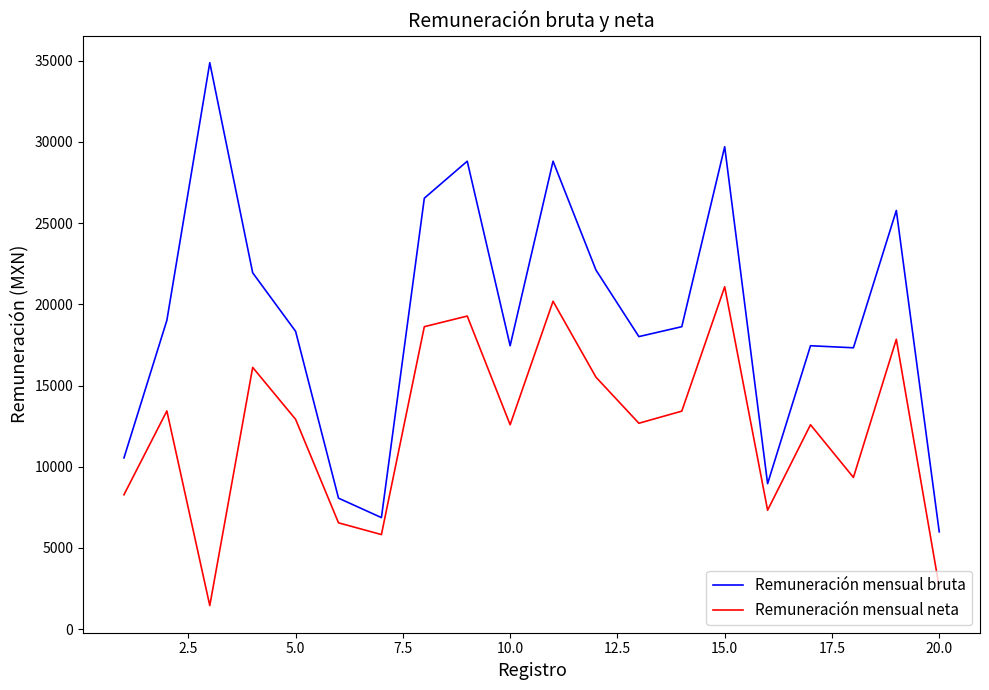

What is the minimum value for Remuneración mensual bruta?

5992.9